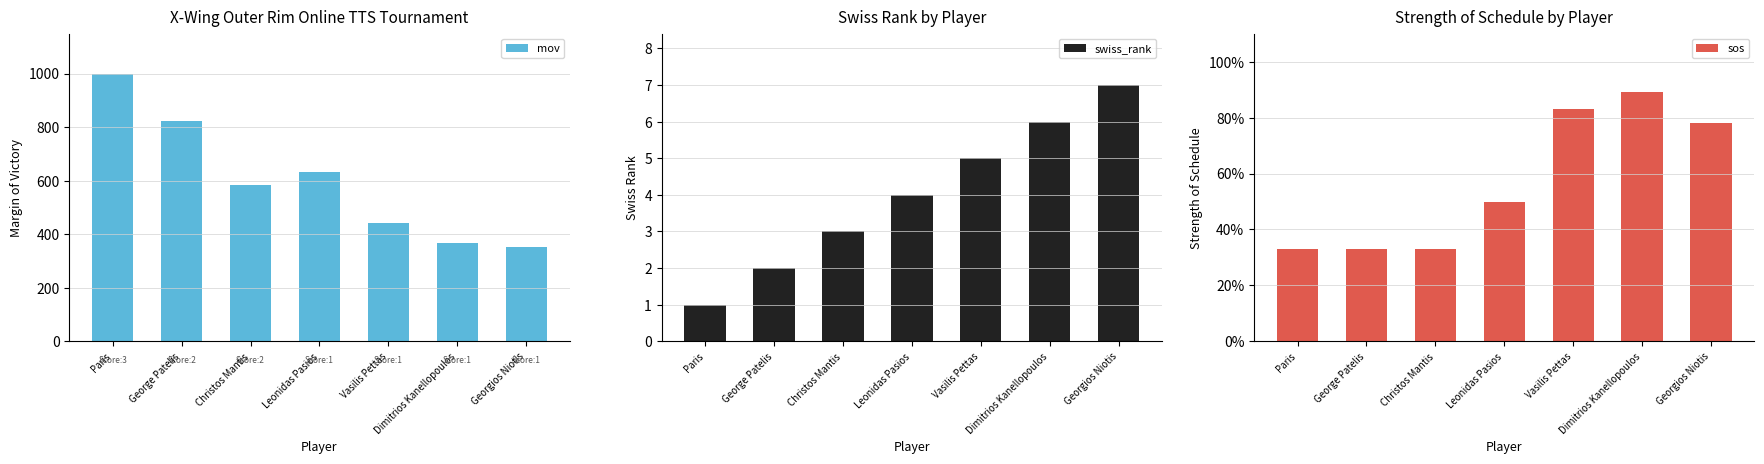

What is the approximate value of mov at Christos Mantis?

584